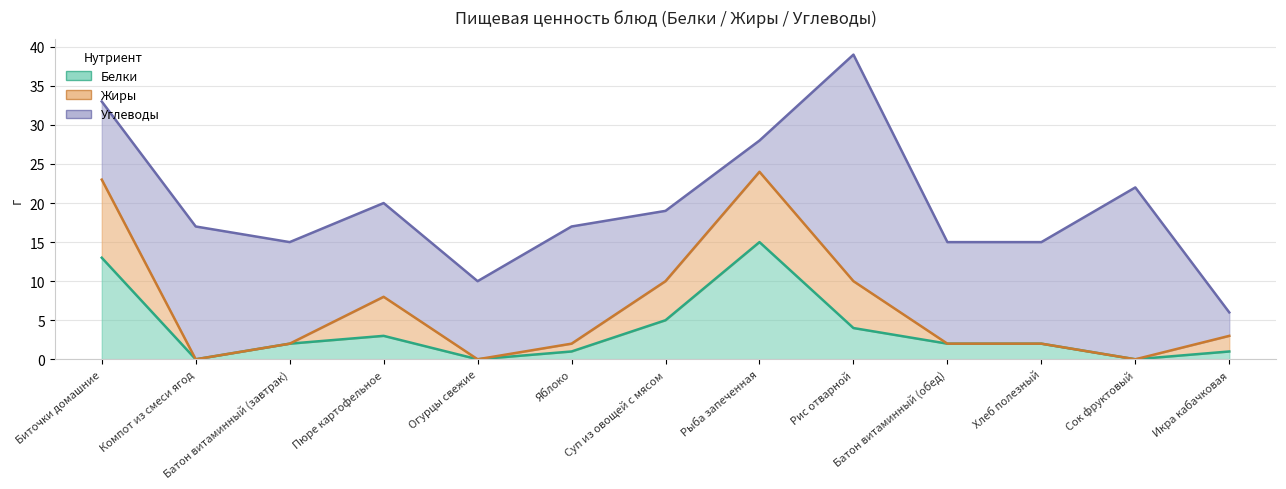

At which category does Белки reach its first local valley?

Компот из смеси ягод